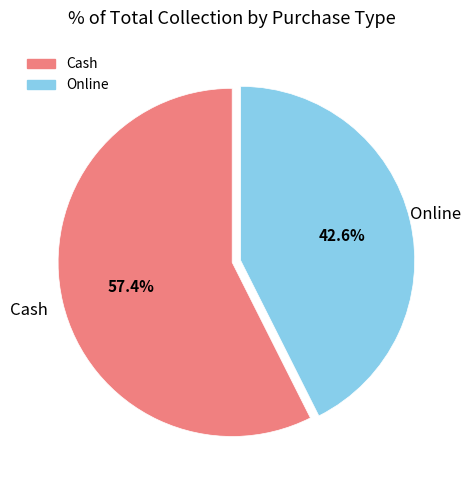

The Cash slice represents 57% of the pie. True or false?

True